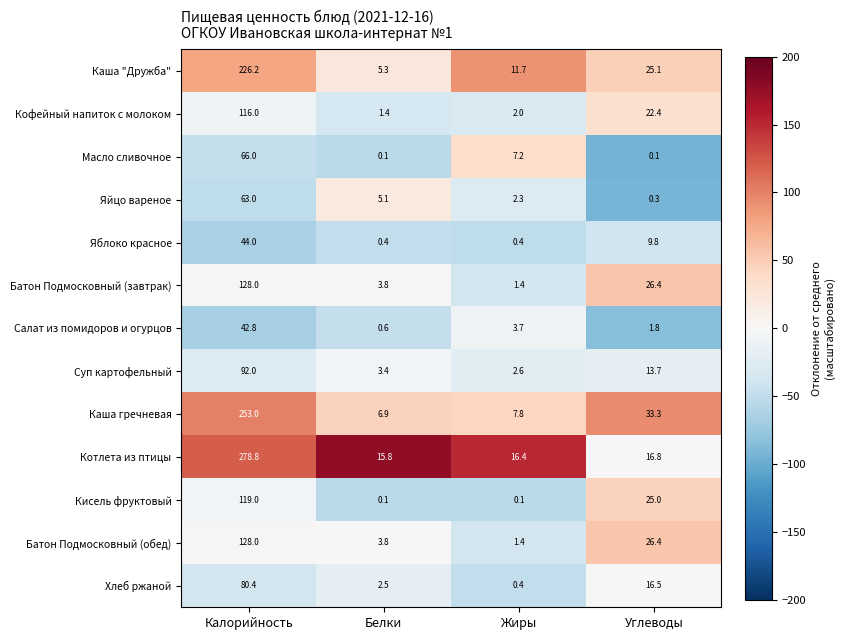

What is the spread (max minus min) of values at Жиры?

16.3